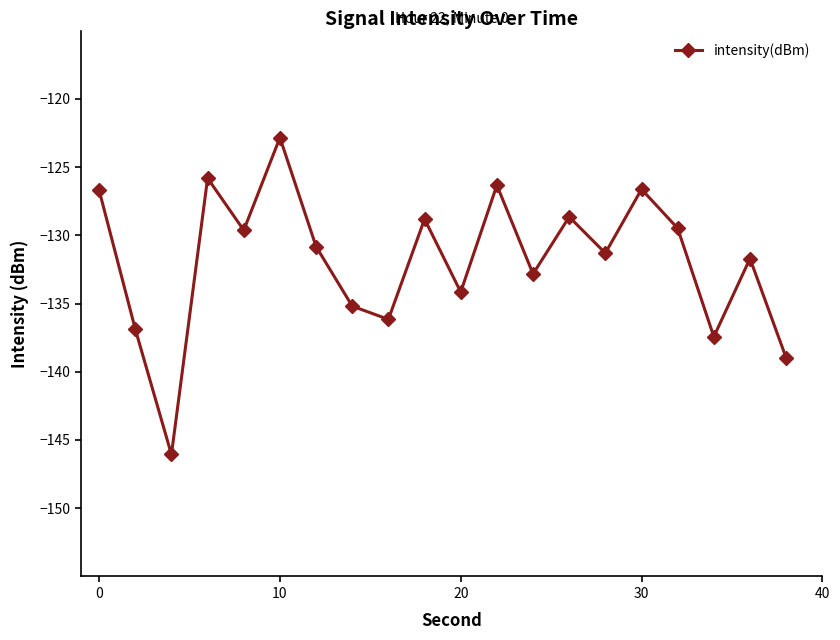

Does the chart display data point markers on the line(s)?

Yes